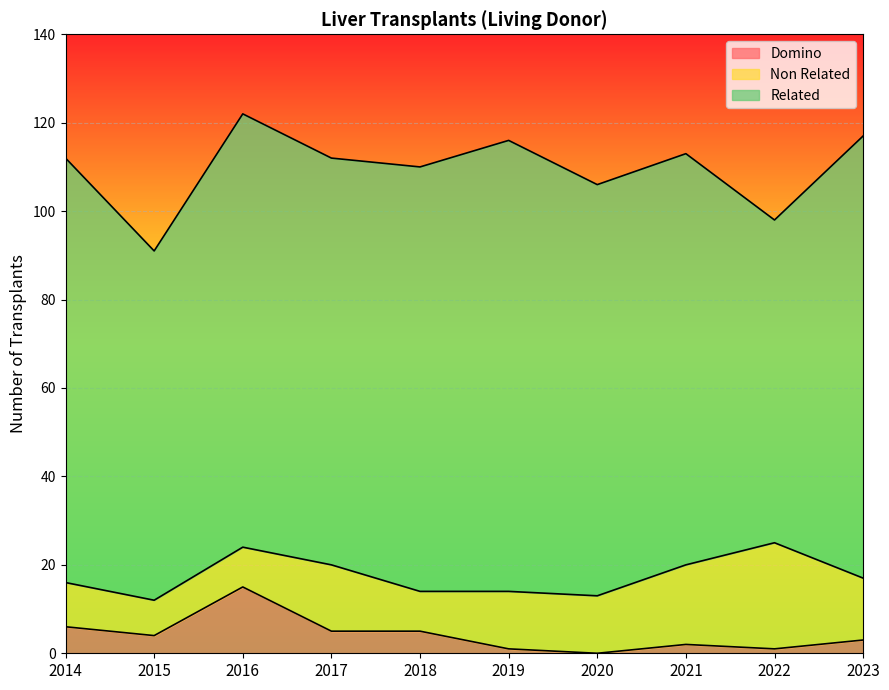

List the series in order of their peak value, highest first.

Related, Non Related, Domino